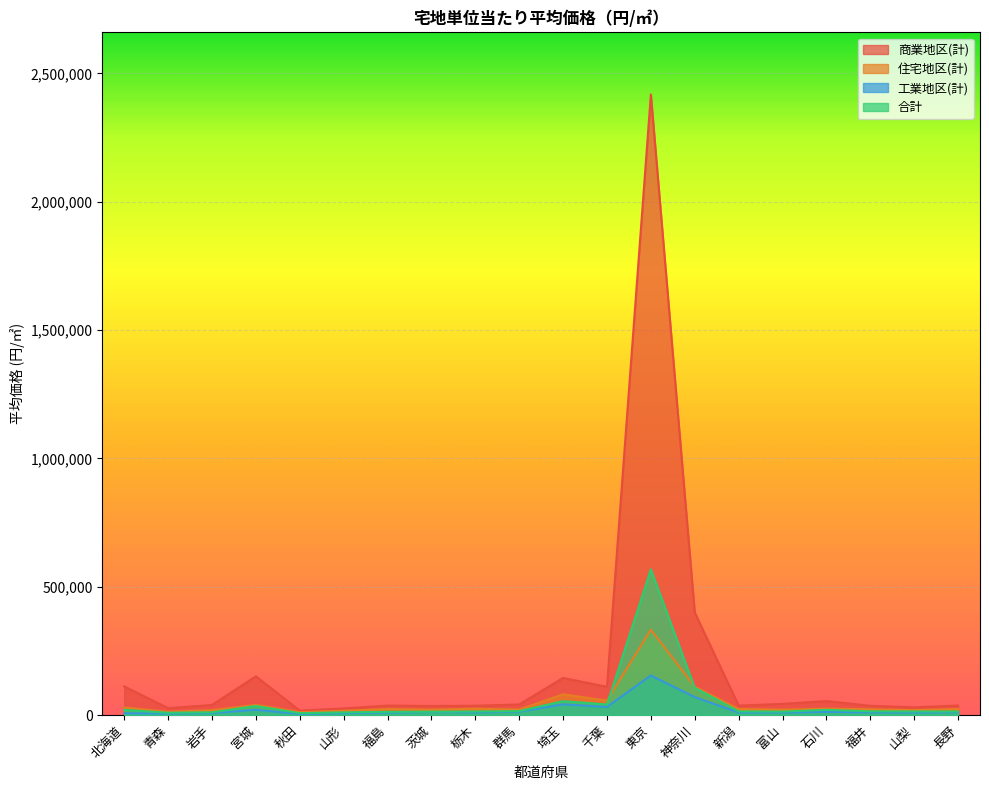

What is the maximum value for 合計?

567649